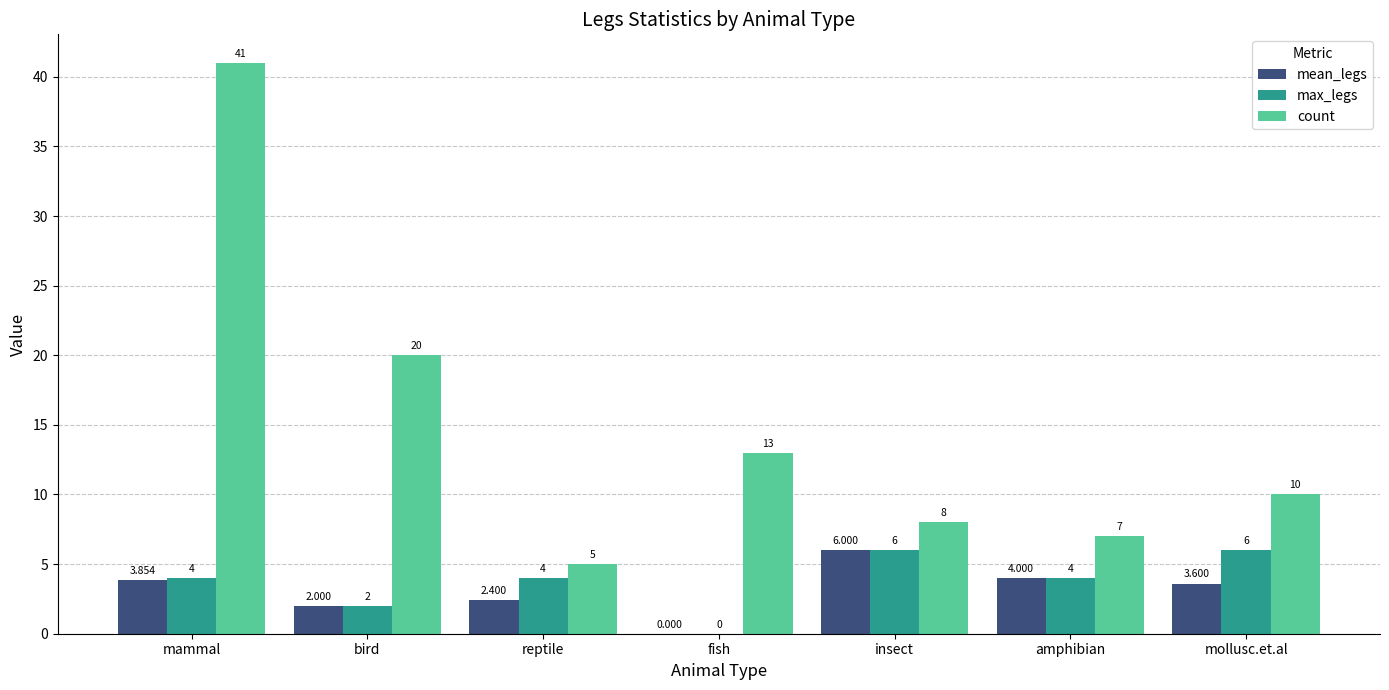

Which series has the largest total across all categories?

count